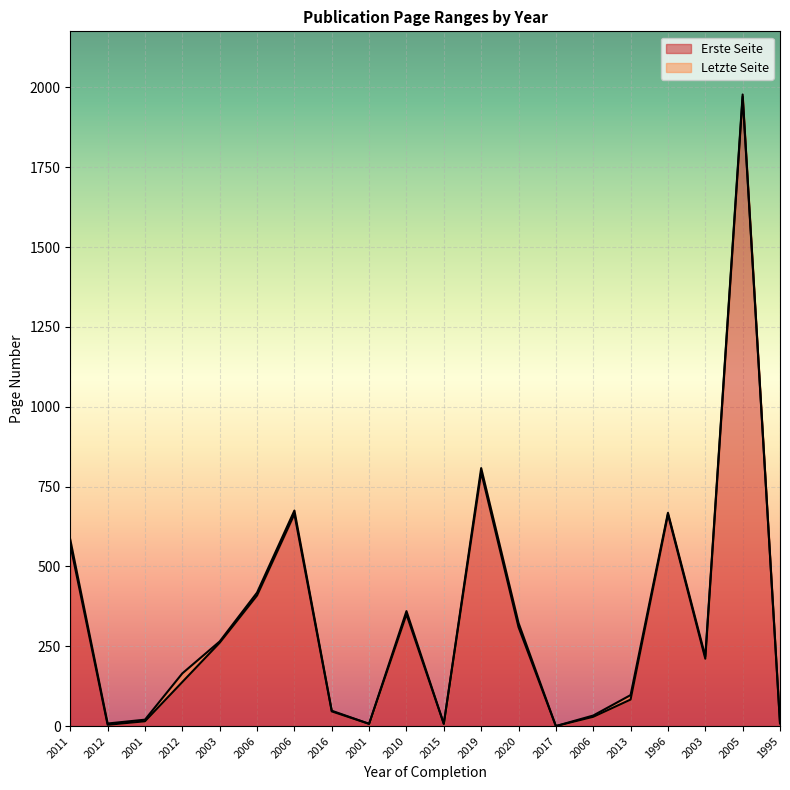

What is the difference between the second highest and minimum values in the Erste Seite series?

795